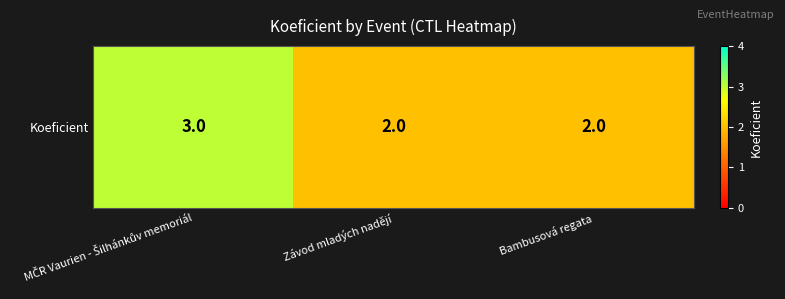

What is the smallest value displayed?

2